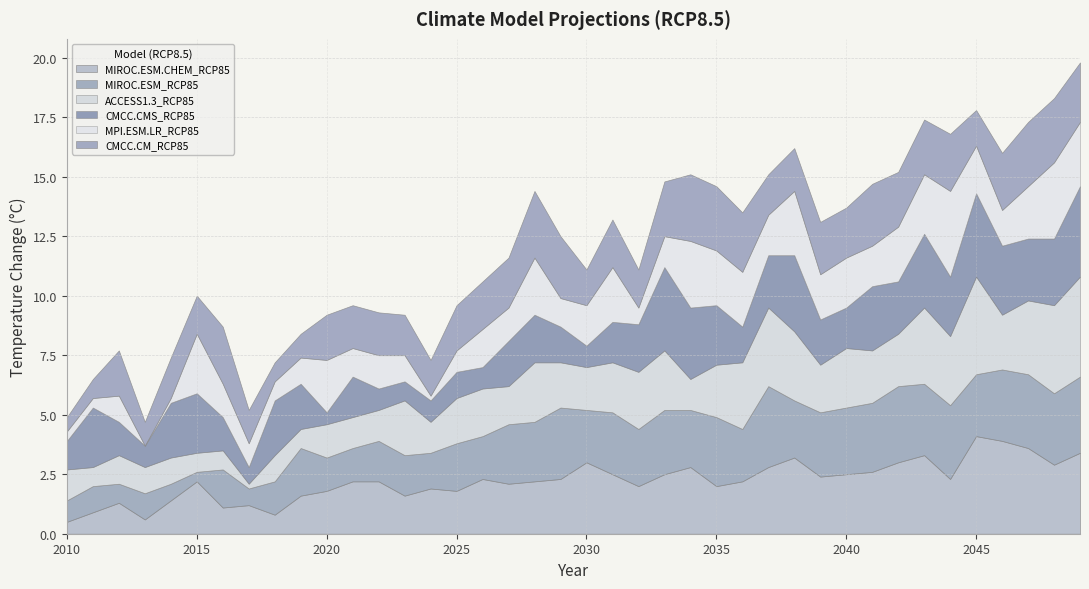

Rank the series by their maximum value, from lowest to highest.

CMCC.CM_RCP85, MIROC.ESM_RCP85, MPI.ESM.LR_RCP85, CMCC.CMS_RCP85, MIROC.ESM.CHEM_RCP85, ACCESS1.3_RCP85